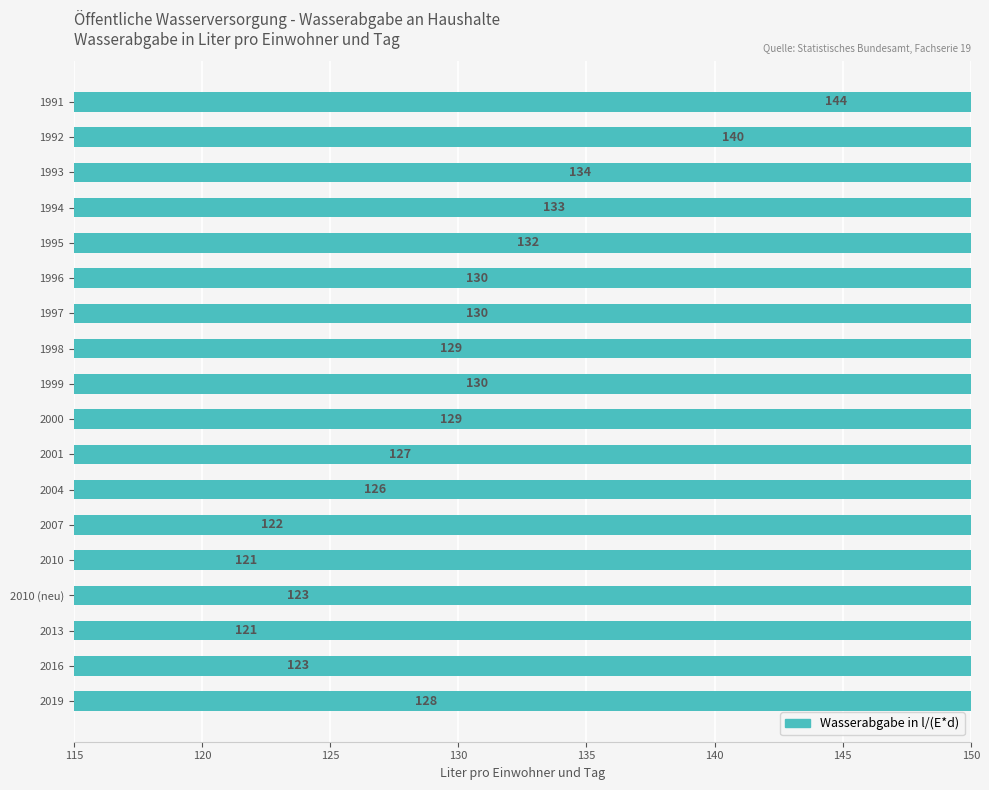

Between 1998 and 1996, which is larger?

1996